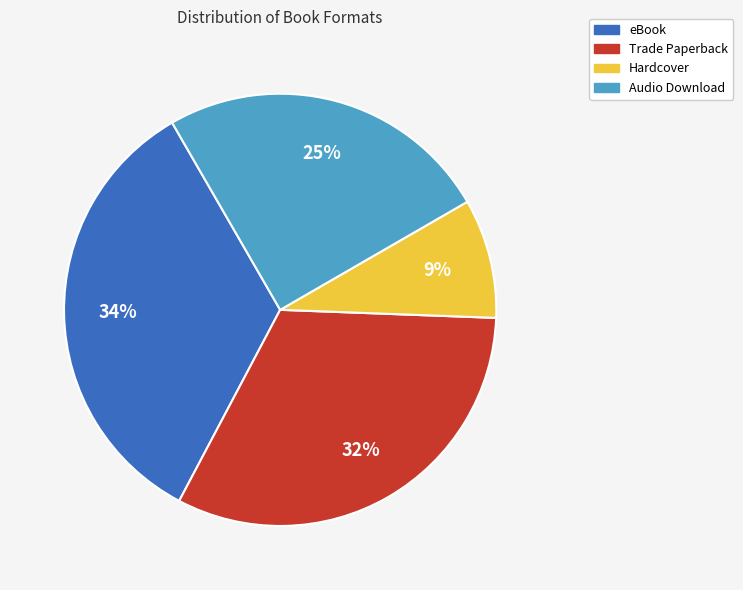

Rank the categories by value from lowest to highest.

Hardcover, Audio Download, Trade Paperback, eBook